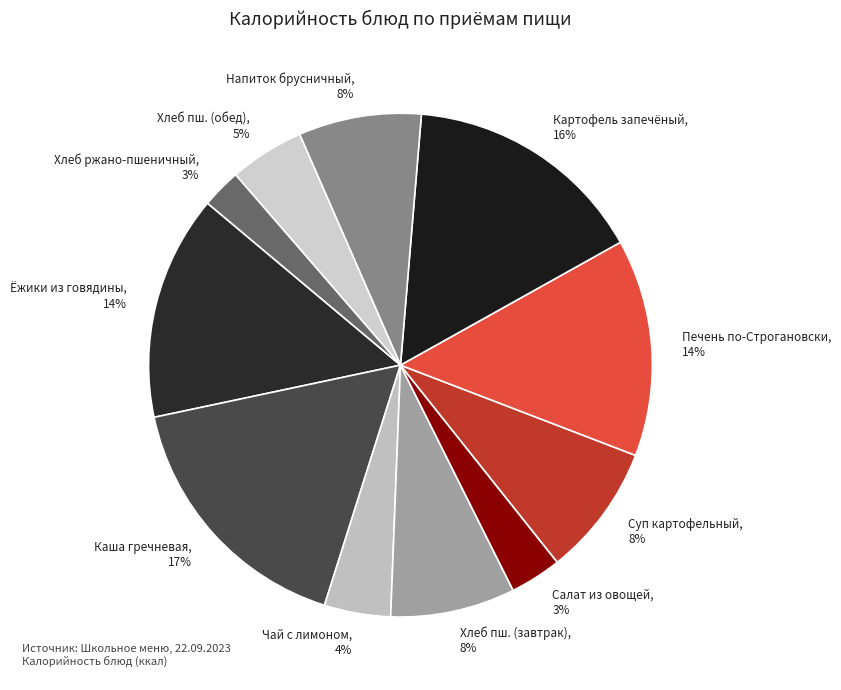

Combined, do Печень по-Строгановски, 14% and Хлеб ржано-пшеничный, 3% account for over 50%?

No